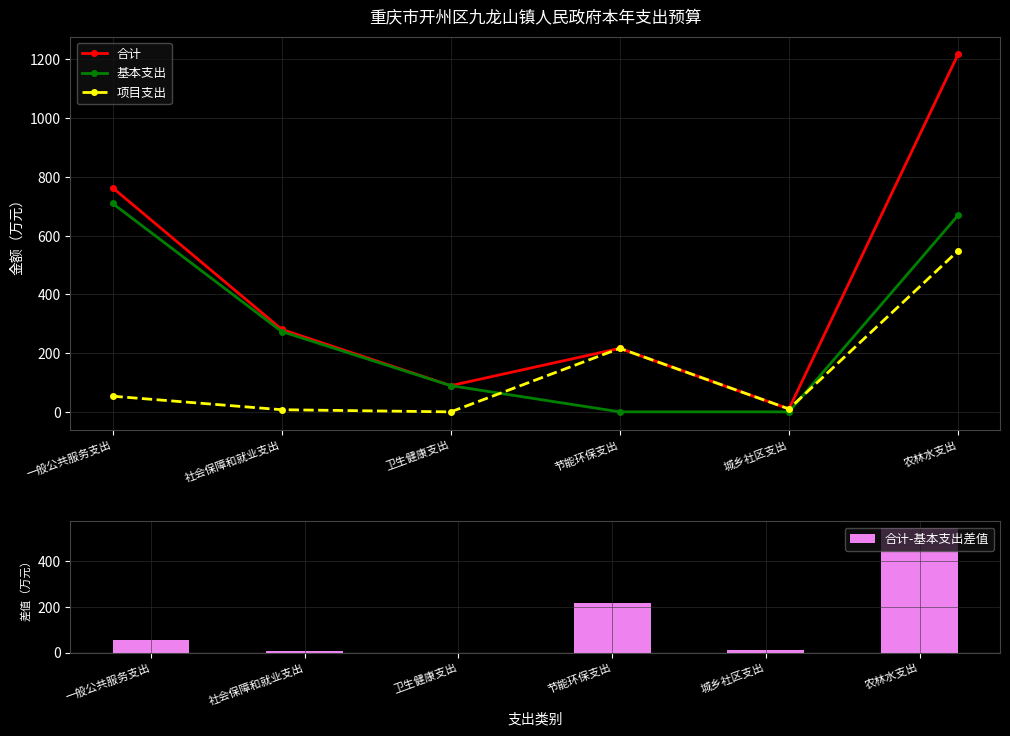

Is it true that 项目支出 equals 324.3 at 节能环保支出?

False